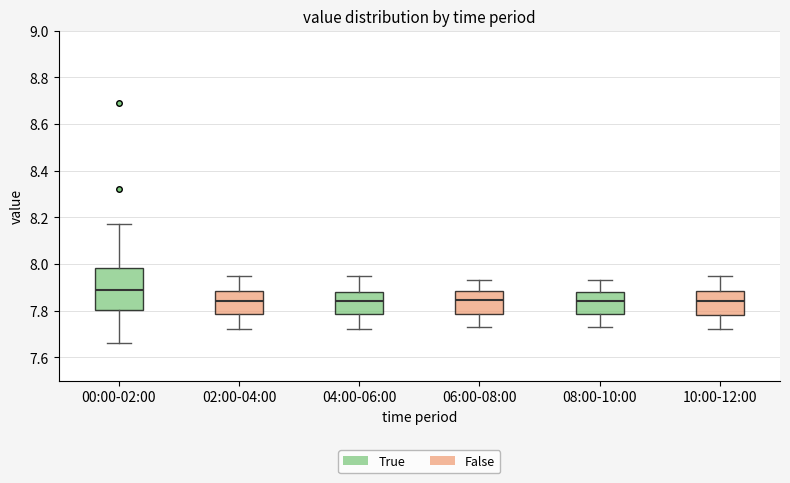

Reading left to right, transcribe this box plot: for each box, give where its median line is, the range the box spans, and where its two whiskers end, as read against the y-axis. The values are not printed on the chart, so give them approximately, as read against the axis.

00:00-02:00: median 7.90, box 7.80 to 7.98, whiskers 7.66 to 8.18
02:00-04:00: median 7.84, box 7.78 to 7.88, whiskers 7.72 to 7.96
04:00-06:00: median 7.84, box 7.78 to 7.88, whiskers 7.72 to 7.96
06:00-08:00: median 7.84, box 7.78 to 7.88, whiskers 7.74 to 7.94
08:00-10:00: median 7.84, box 7.78 to 7.88, whiskers 7.74 to 7.94
10:00-12:00: median 7.84, box 7.78 to 7.88, whiskers 7.72 to 7.96